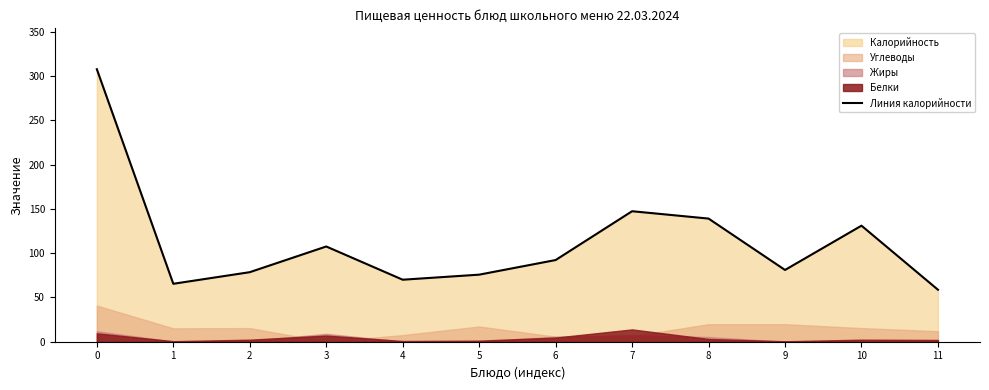

How many data points are above 92?

6